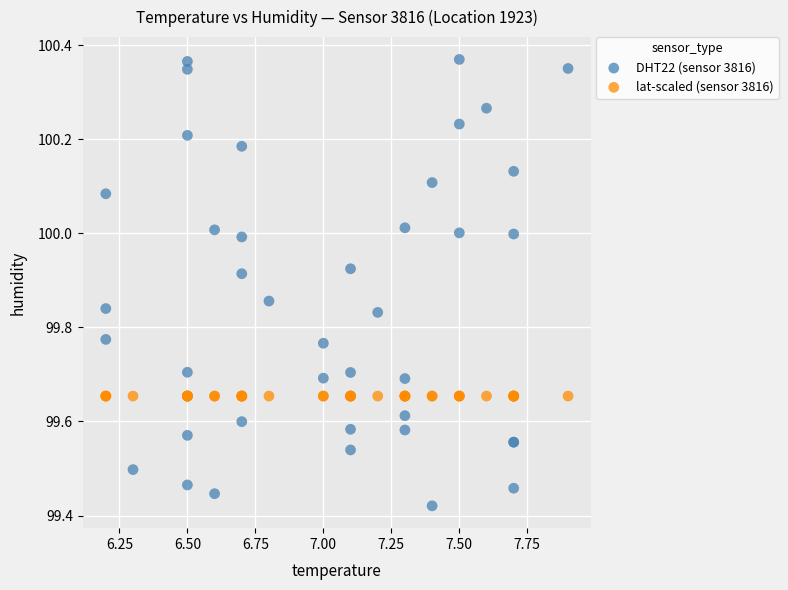

Which series reaches the maximum Y coordinate?

DHT22 (sensor 3816)